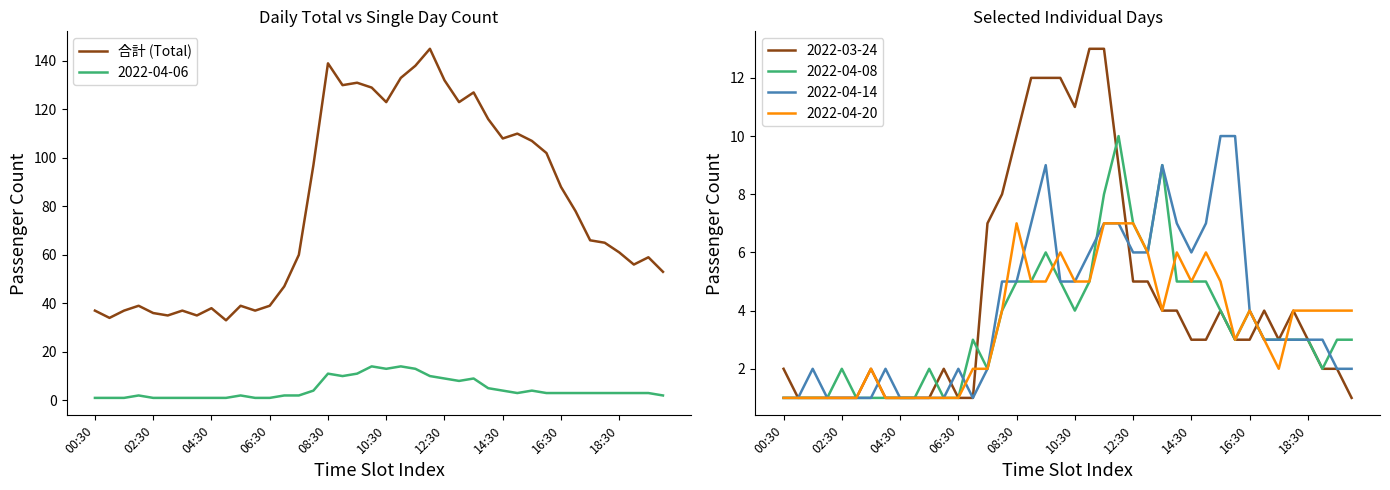

True or false: 合計 (Total) and 2022-04-06 cross at least once.

False